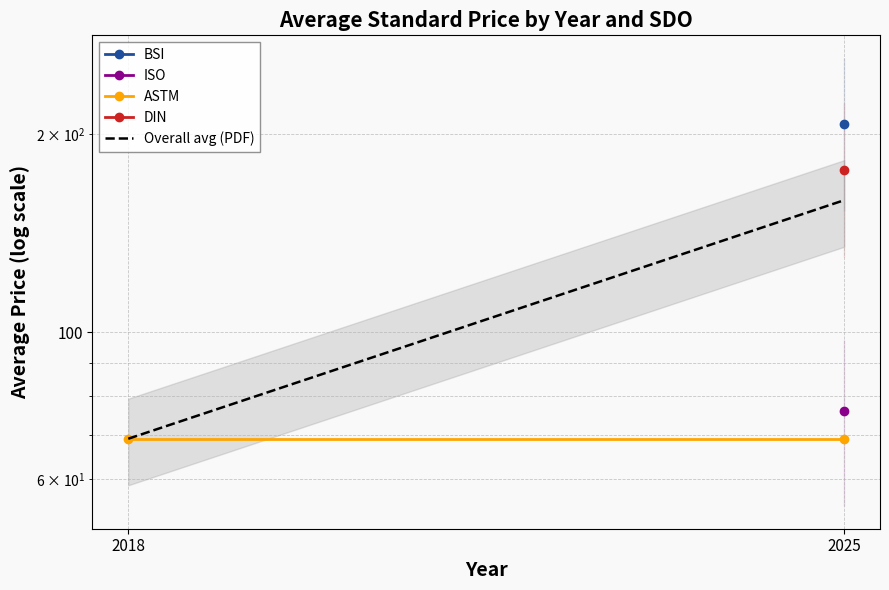

What is the highest value of the ASTM series?

69.0